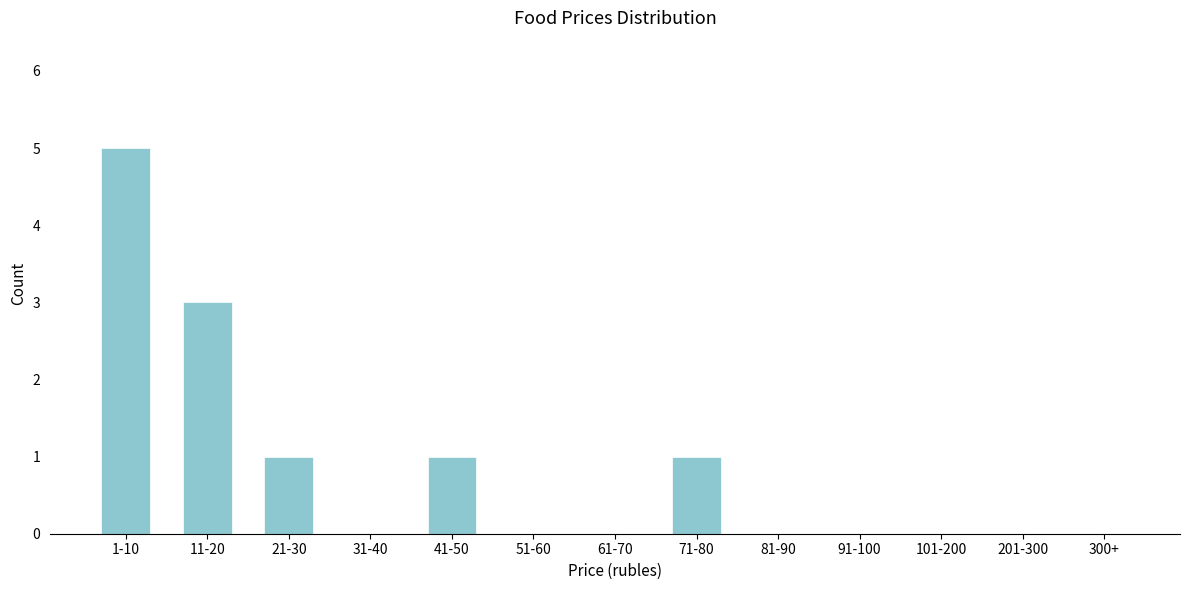

Reading right to left, extract all data points from this chart.

300+=0	201-300=0	101-200=0	91-100=0	81-90=0	71-80=1	61-70=0	51-60=0	41-50=1	31-40=0	21-30=1	11-20=3	1-10=5